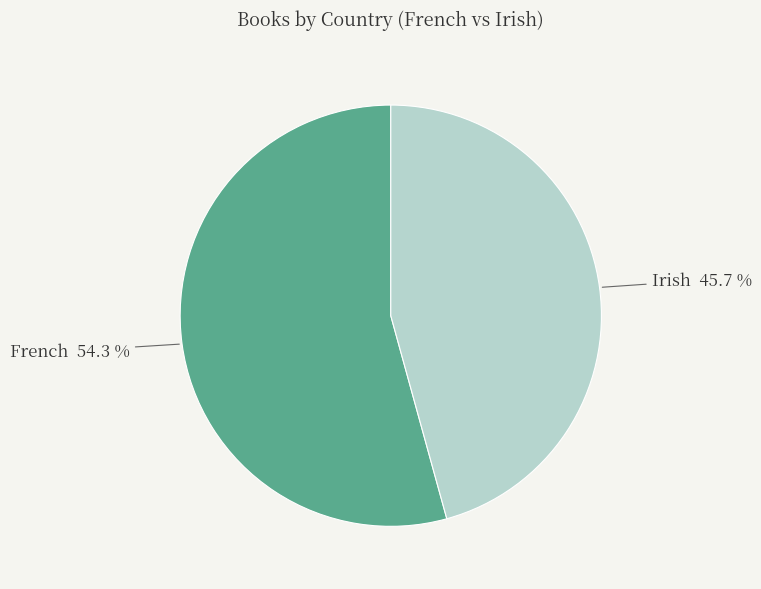

Which slice is the smallest?

Irish